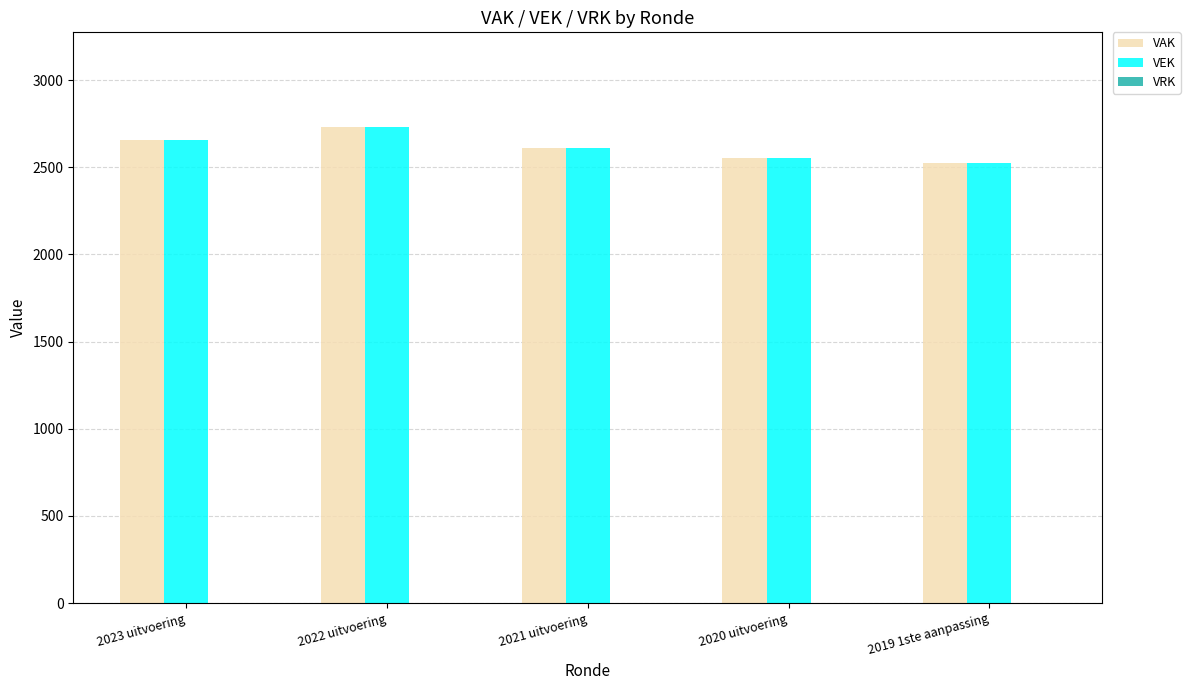

The VAK series shows 2728 at 2022 uitvoering. True or false?

True